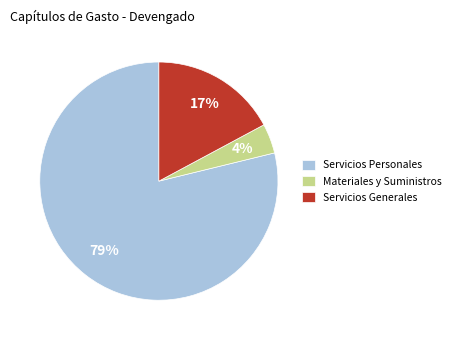

Is the sum of Servicios Generales and Materiales y Suministros greater than half?

No